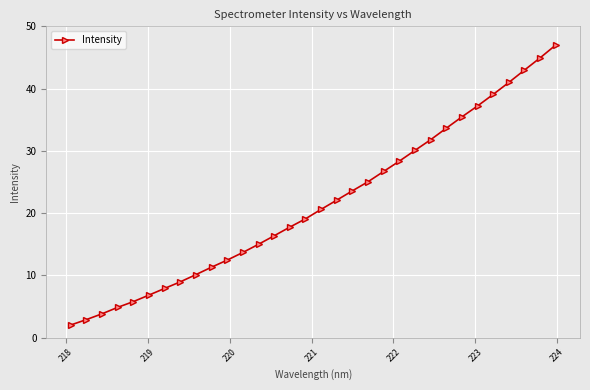

What is the greatest value displayed?

47.0